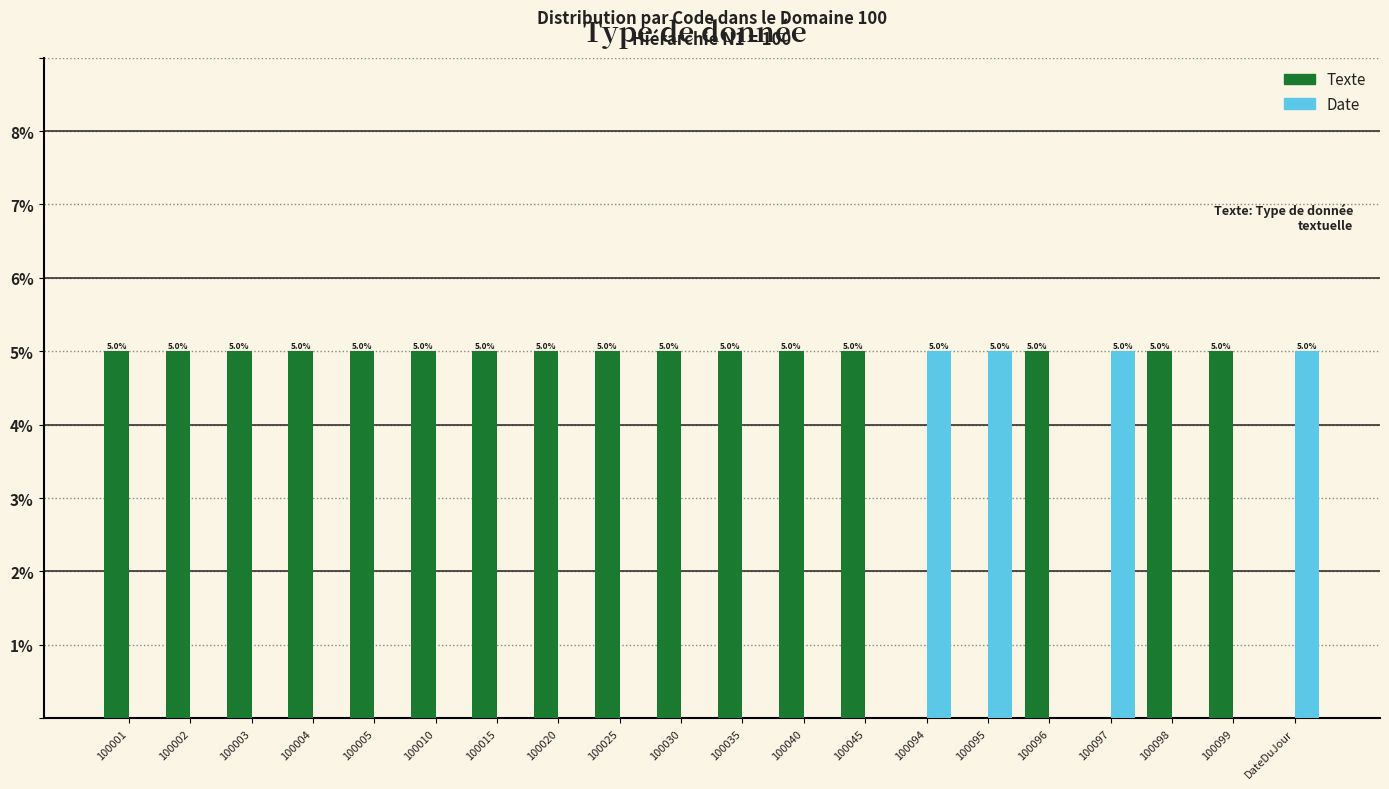

What is the maximum value shown in the chart?

5